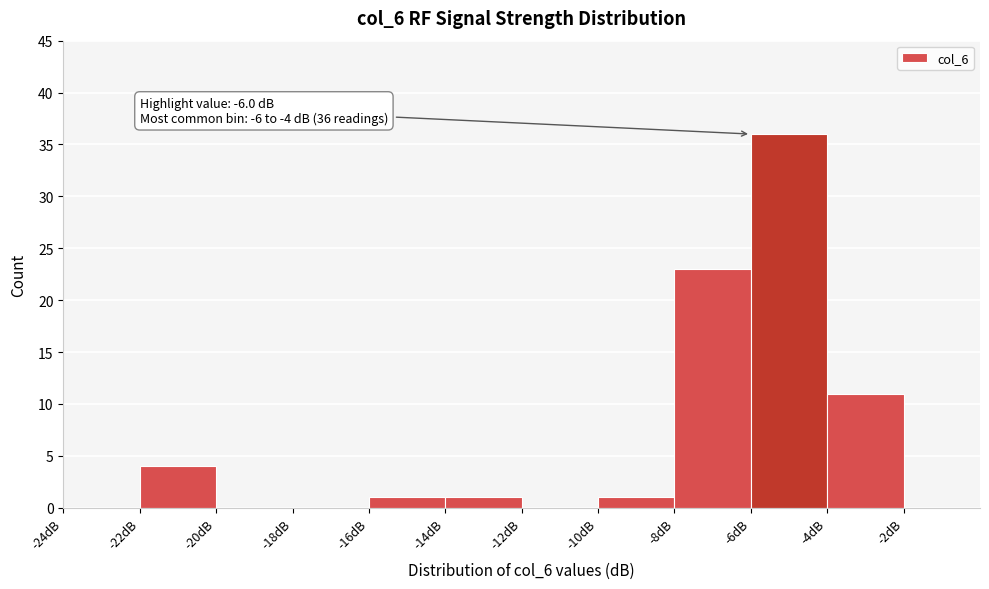

Which range on the x-axis has the tallest bar?

-6 to -4